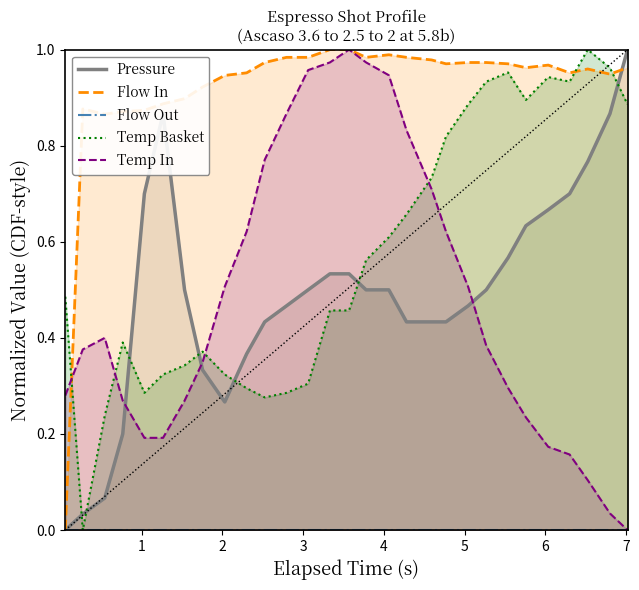

Which series has the largest total across all categories?

Flow In